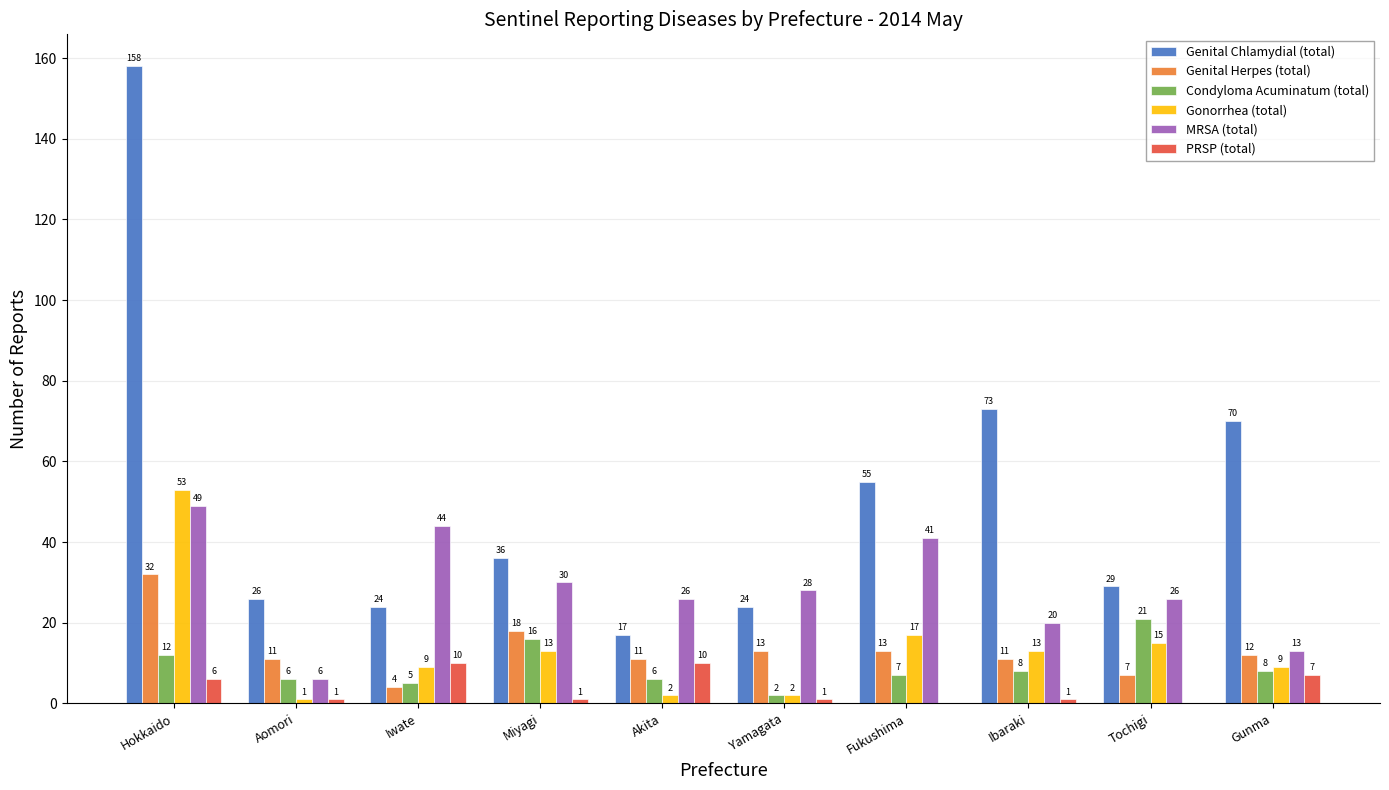

What are all the series names shown in the legend?

Genital Chlamydial (total), Genital Herpes (total), Condyloma Acuminatum (total), Gonorrhea (total), MRSA (total), PRSP (total)